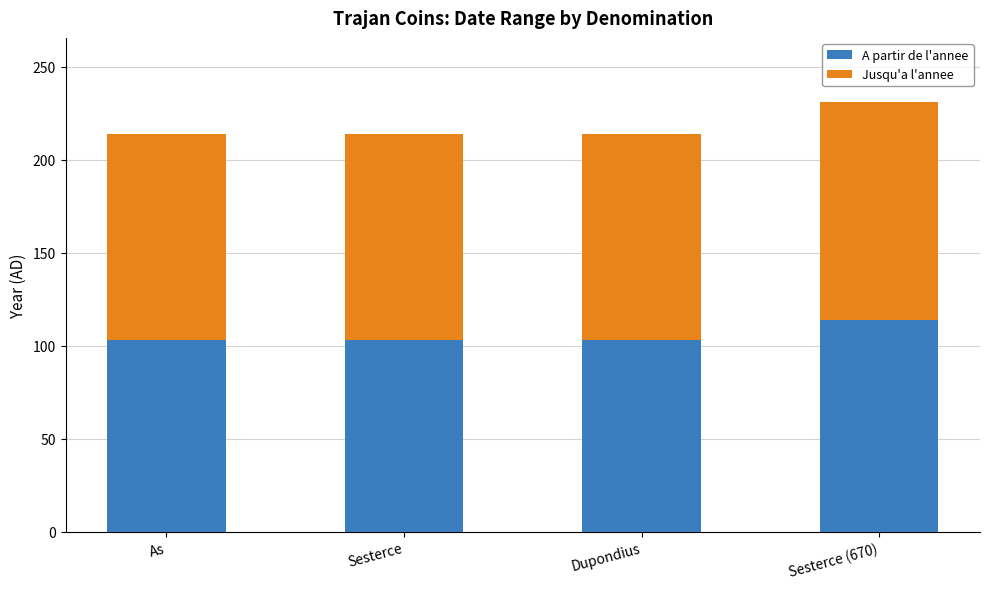

The A partir de l'annee series shows 103 at As. True or false?

True